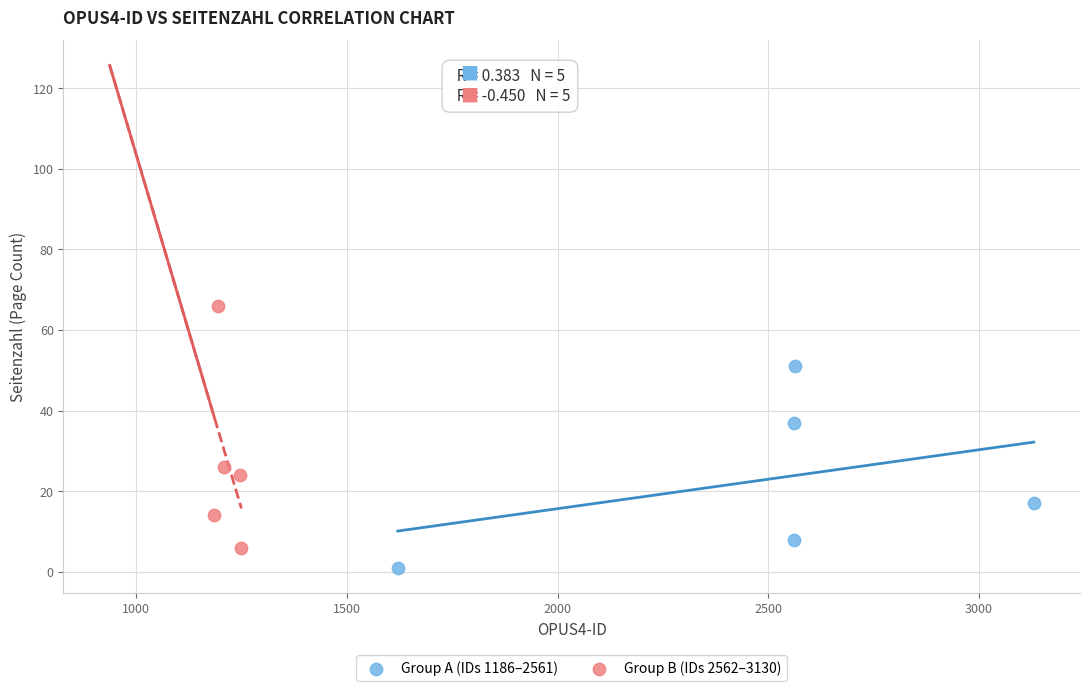

Which series contains the lowest Y value?

Group A (IDs 1186–2561)